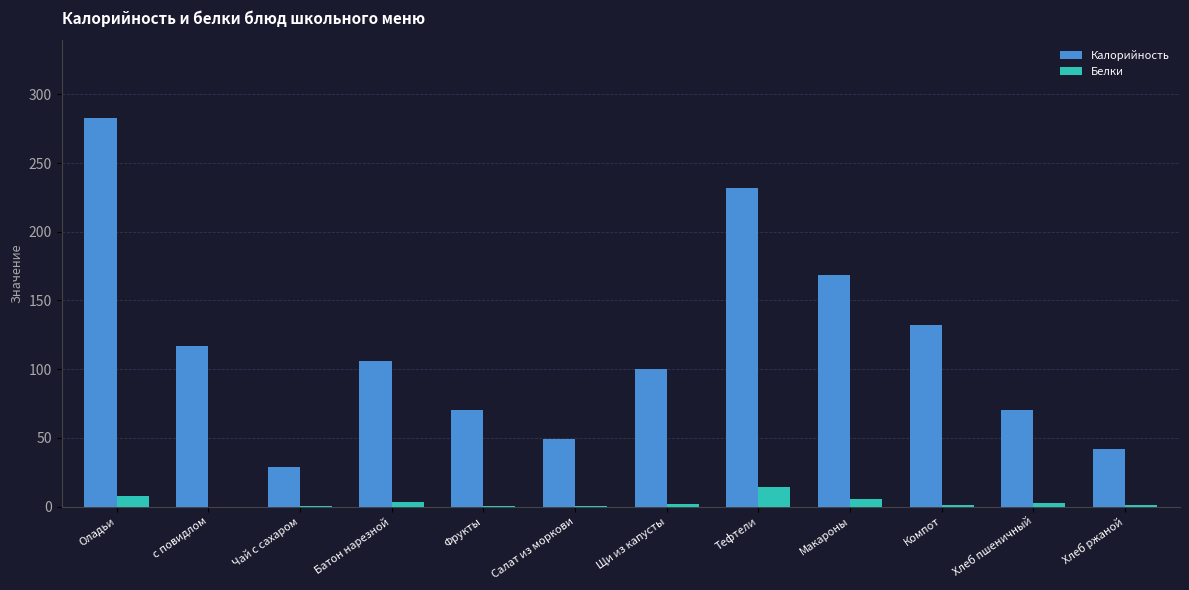

Which series changed the most between Батон нарезной and Фрукты?

Калорийность